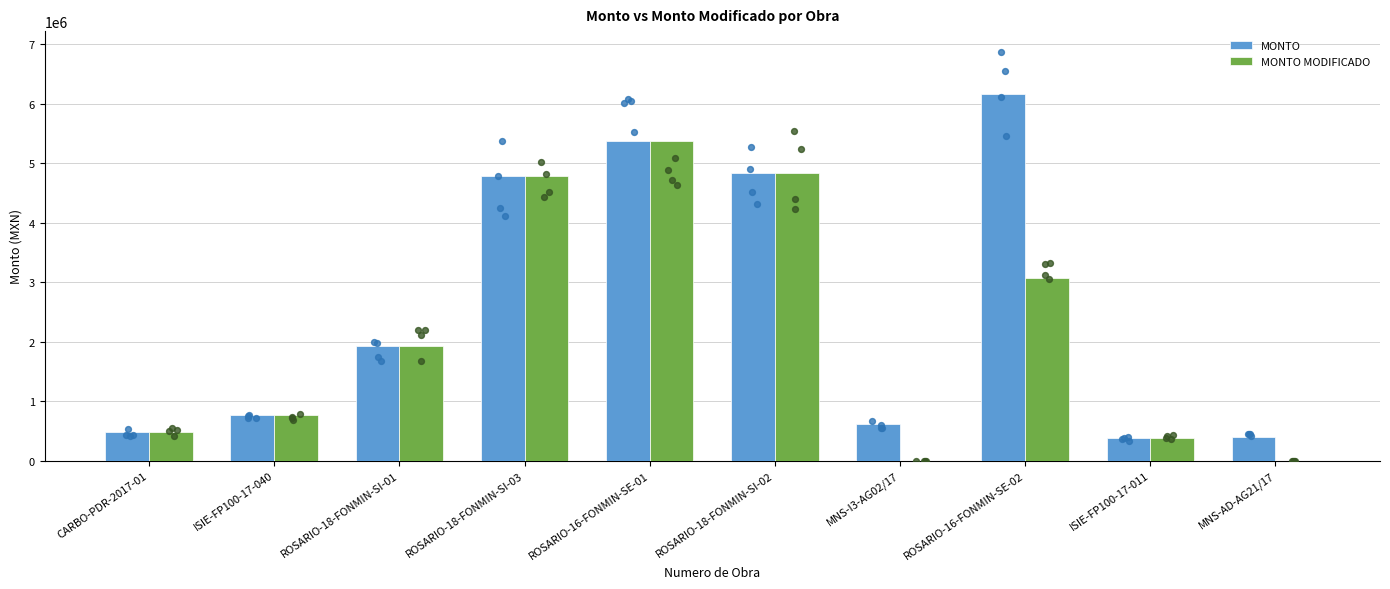

What is the total value across all series at ROSARIO-16-FONMIN-SE-01?

10745190.5